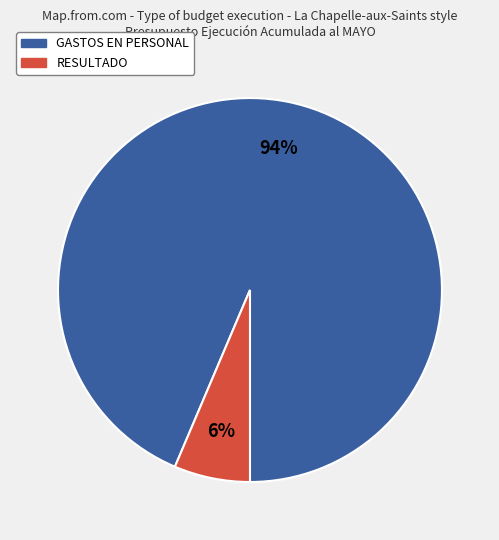

The RESULTADO slice represents 6% of the pie. True or false?

True